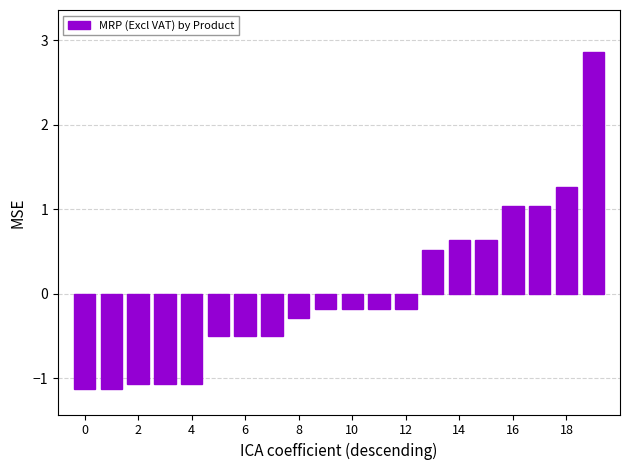

What is the maximum value shown in the chart?

2.9